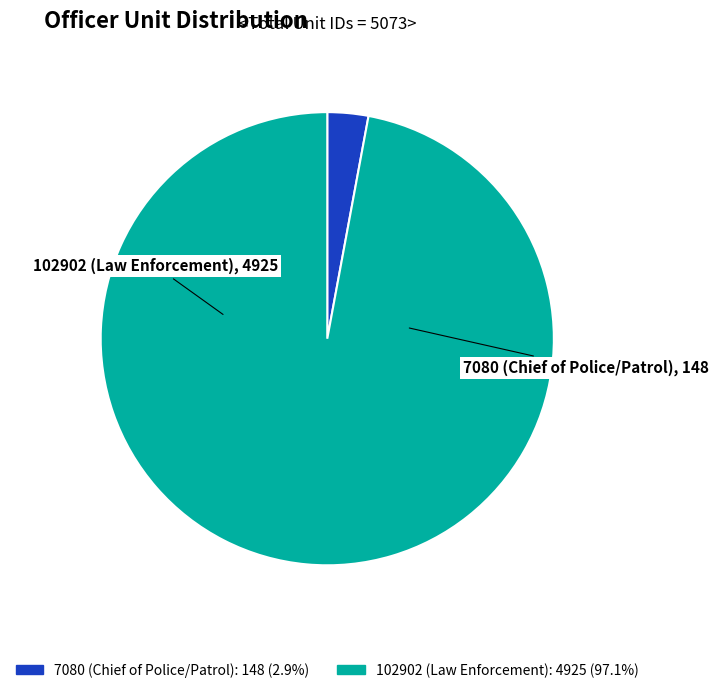

Is there a majority slice in this chart?

Yes